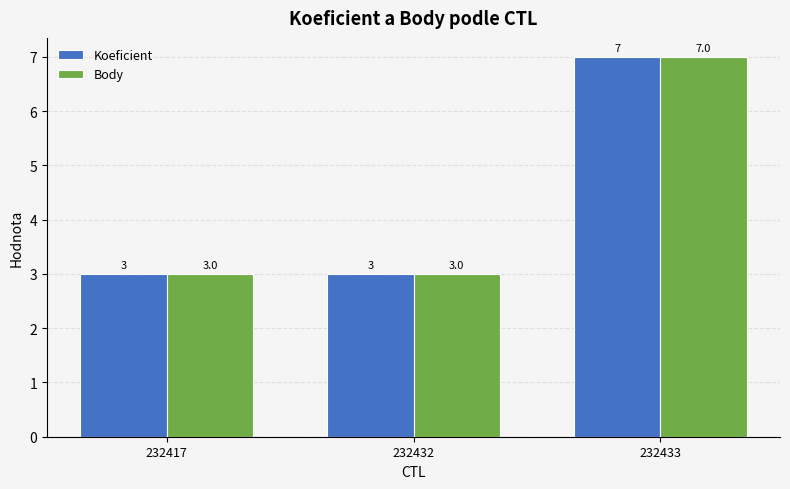

What is the average value of the Body series?

4